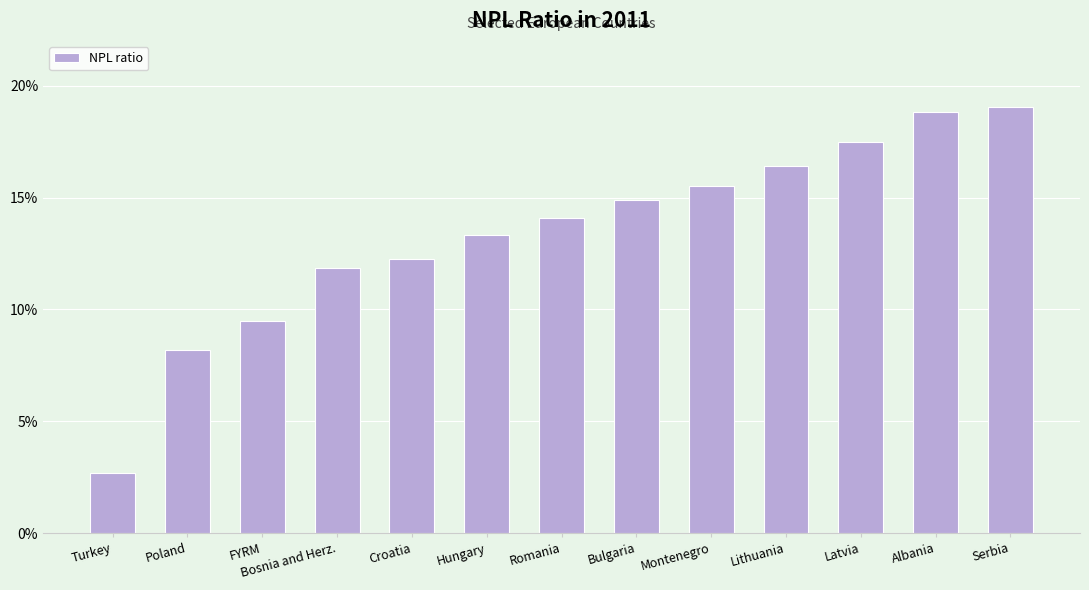

At which category does the chart reach its peak across all series?

Serbia